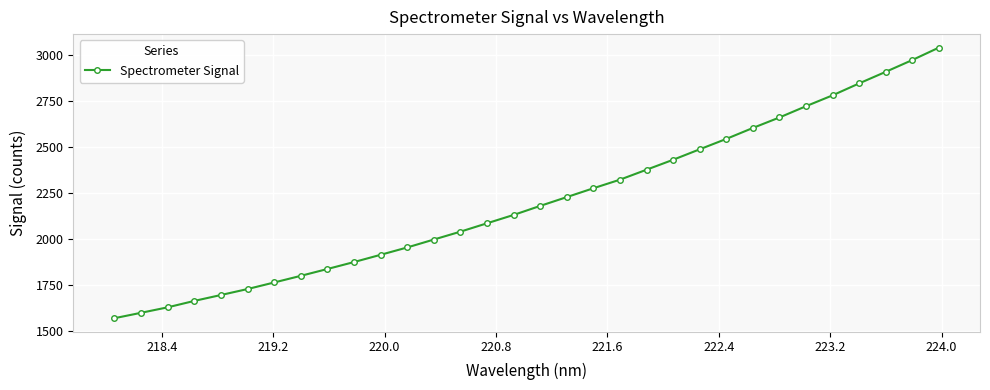

True or false: the data has more than 0 interior local peaks.

False